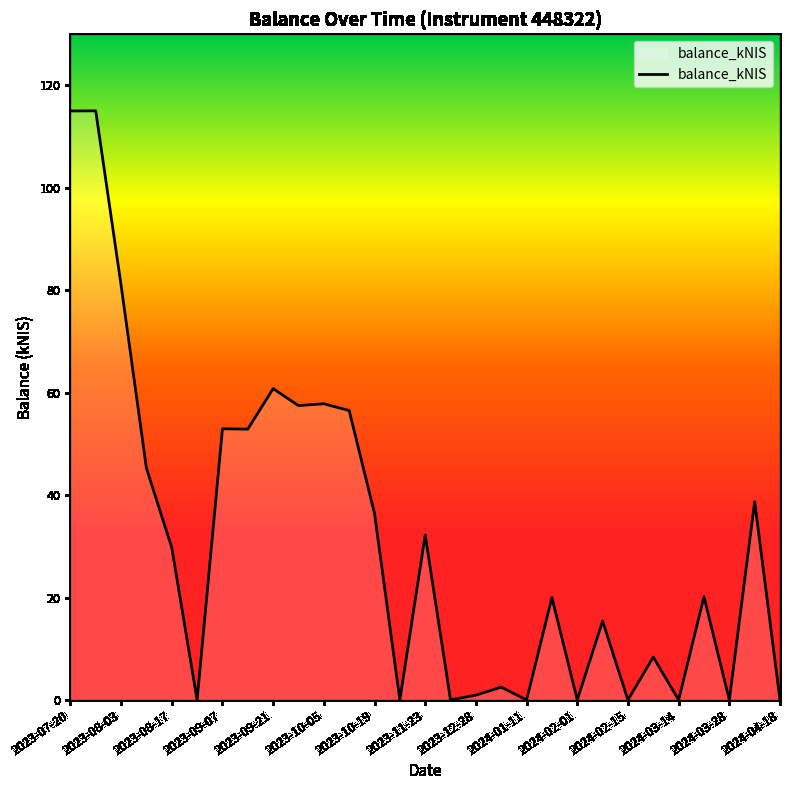

What is the difference between the maximum and minimum values?

115.0